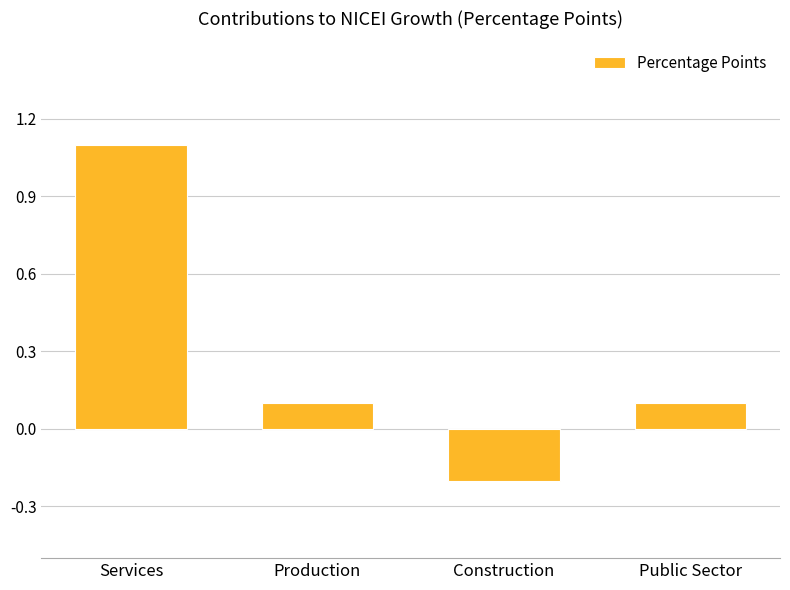

Are the bars horizontal?

No